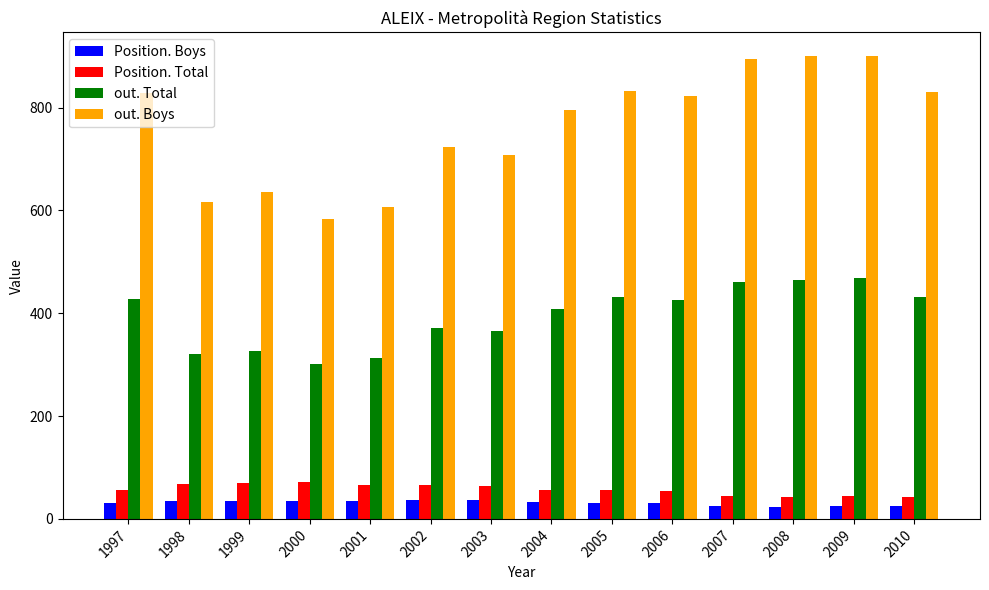

How many data points in out. Total are less than 426?

7